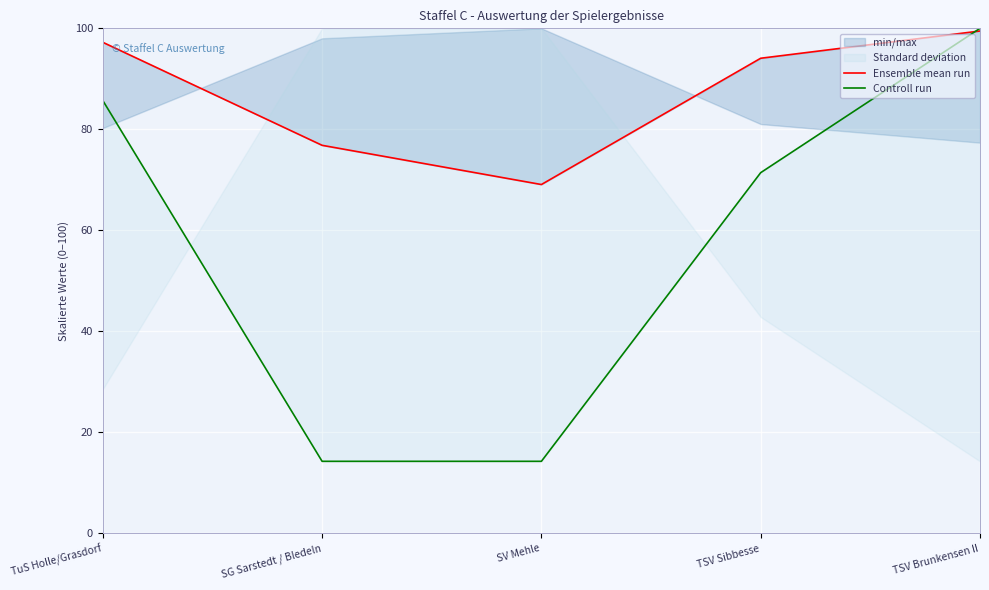

Reading right to left, extract all data points from this chart.

Ensemble mean run: 99.5	94.1	69.1	76.8	97.2
Controll run: 100.0	71.4	14.3	14.3	85.7